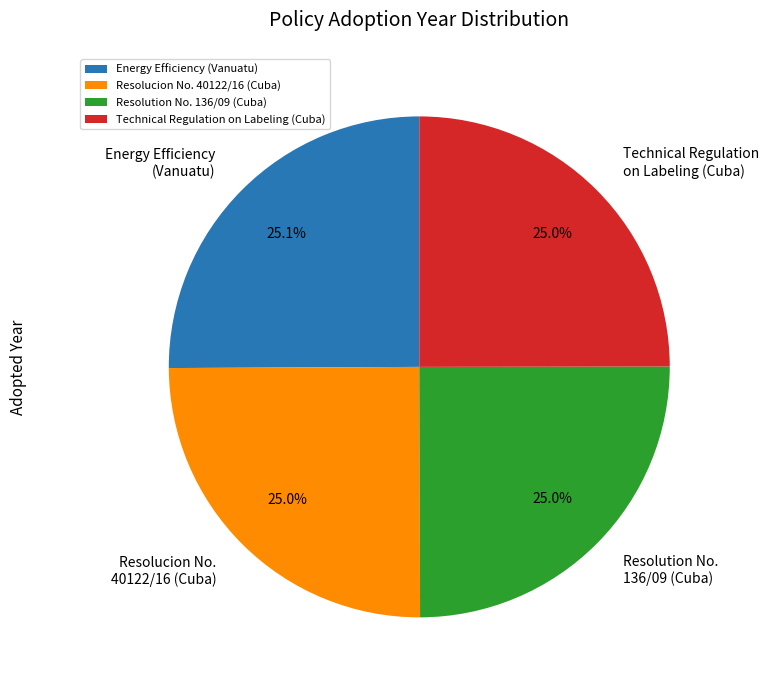

To the nearest percent, what portion does Technical Regulation on Labeling (Cuba) represent?

25%